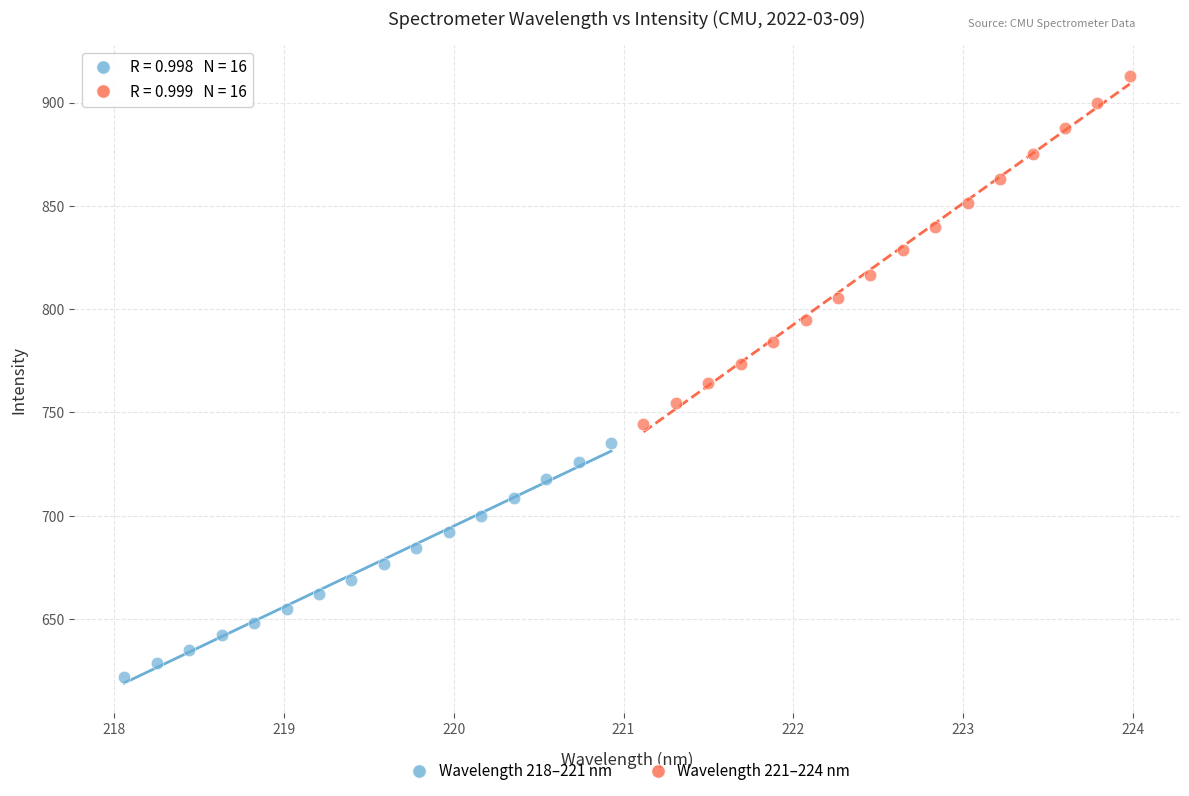

Which series reaches the maximum Y coordinate?

Wavelength 221–224 nm